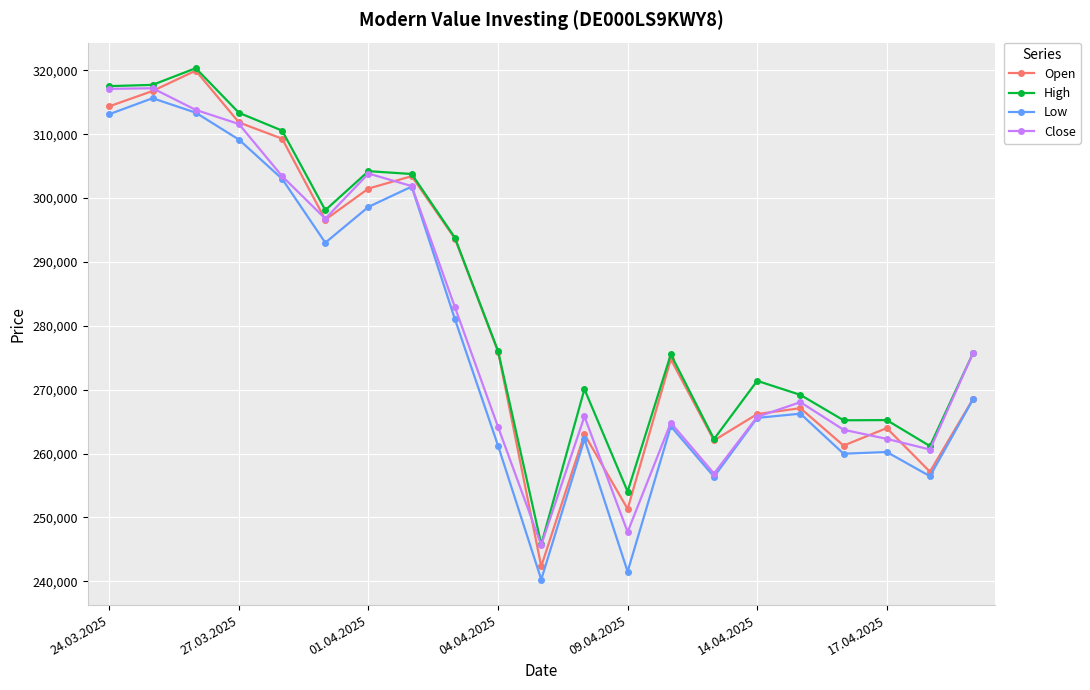

Which series has the largest range (max minus min)?

Open